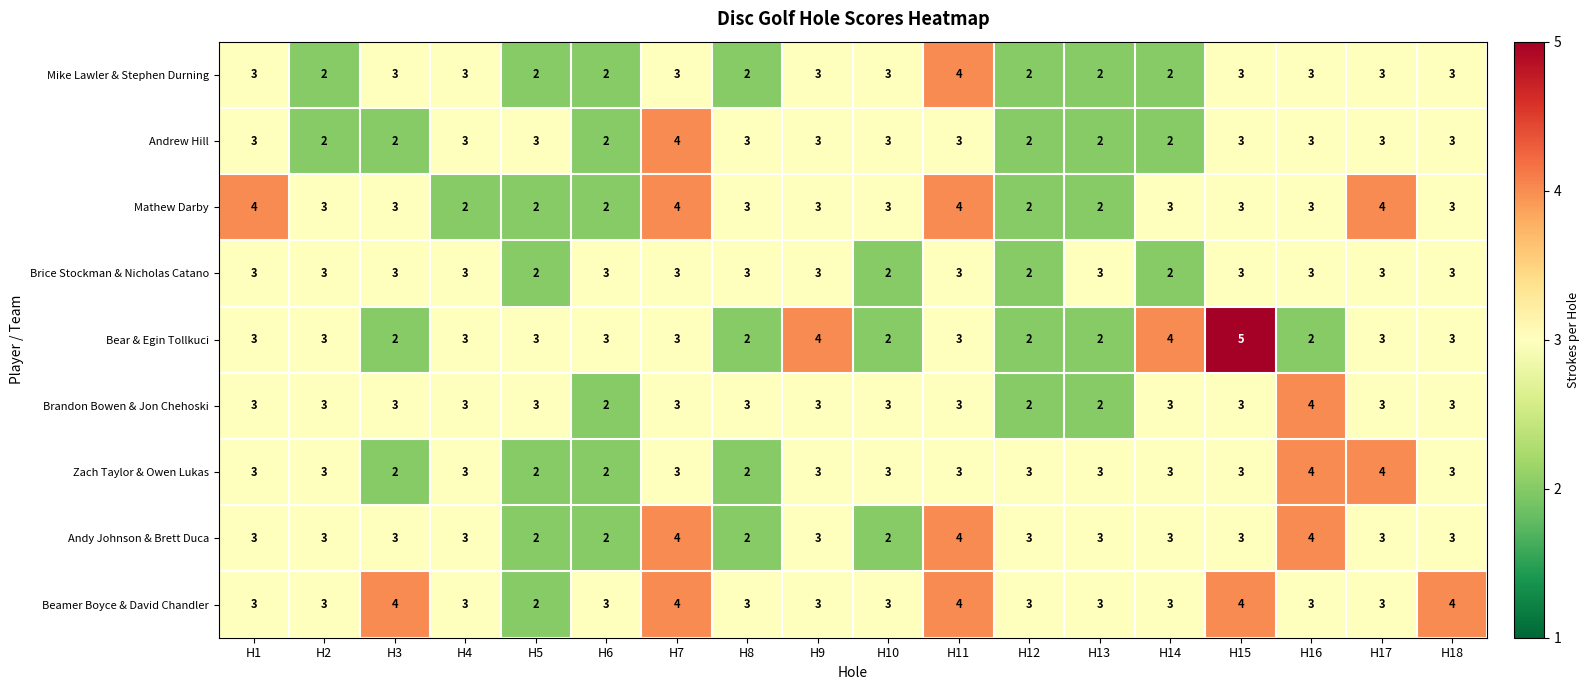

How many Brandon Bowen & Jon Chehoski values are between 3 and 4?

15